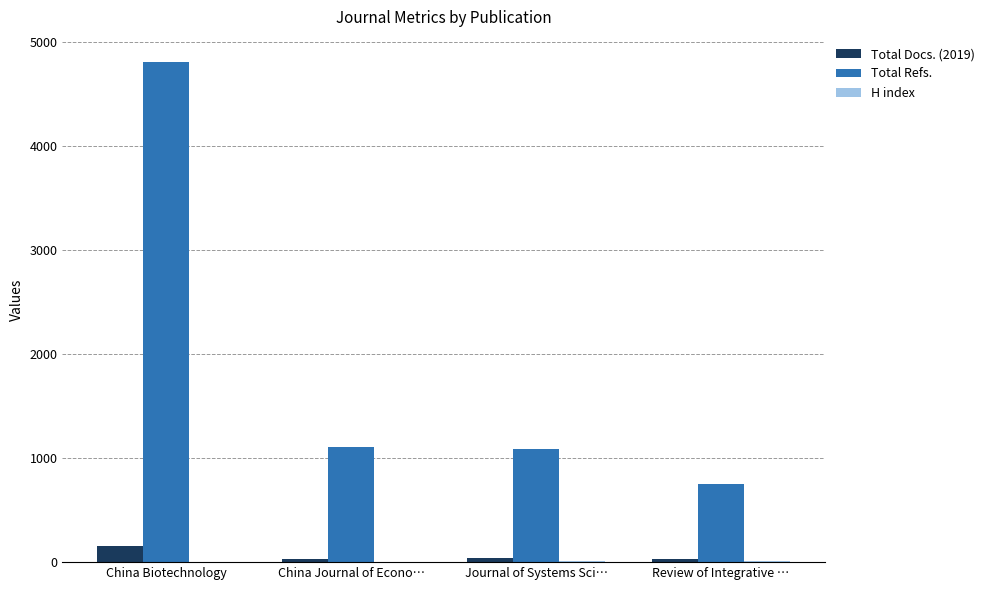

Between China Biotechnology and Journal of Systems Sci…, which series saw the biggest shift?

Total Refs.